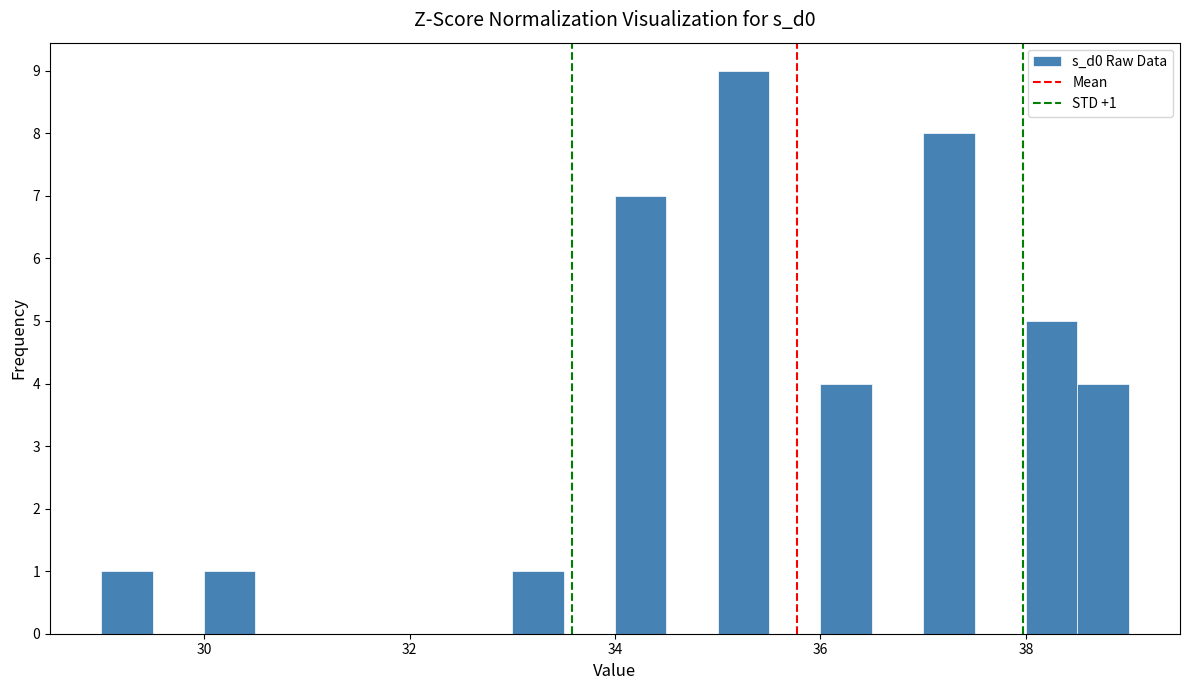

Read against the x-axis, roughly where is the centre of the tallest bar?

35.2